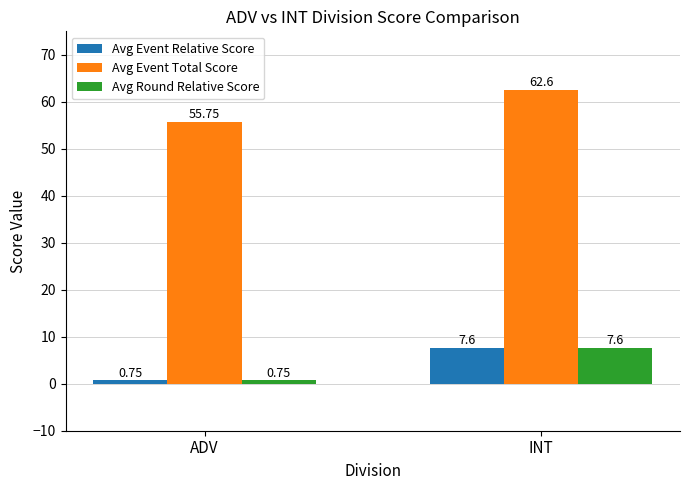

List the labels in order of Avg Event Total Score value, smallest first.

ADV, INT